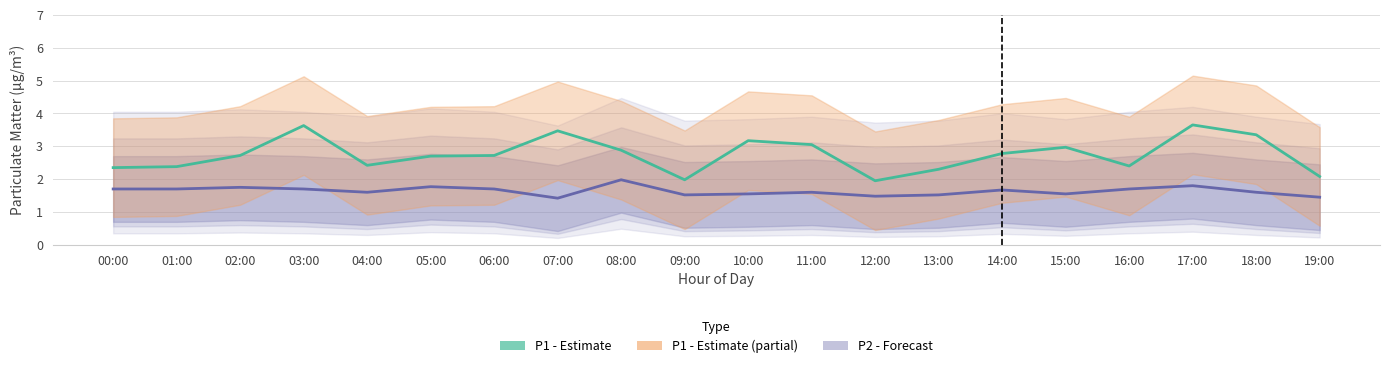

List the labels in order of P1 (Estimate) value, largest first.

17:00, 03:00, 07:00, 18:00, 10:00, 11:00, 15:00, 08:00, 14:00, 02:00, 06:00, 05:00, 04:00, 16:00, 01:00, 00:00, 13:00, 19:00, 09:00, 12:00